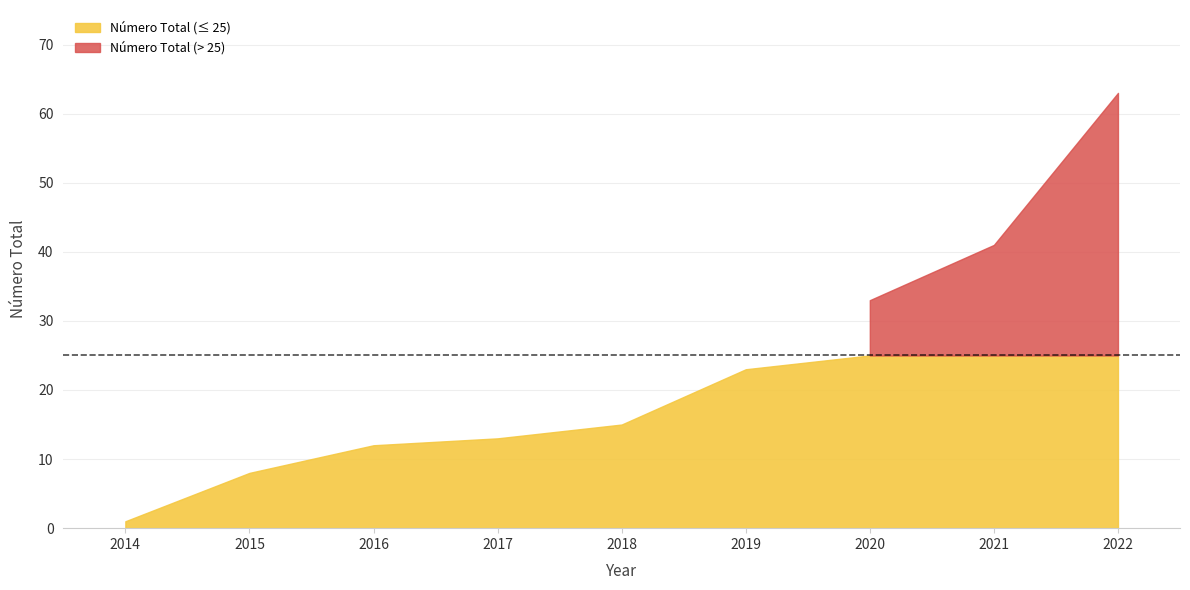

What is the average value?

23